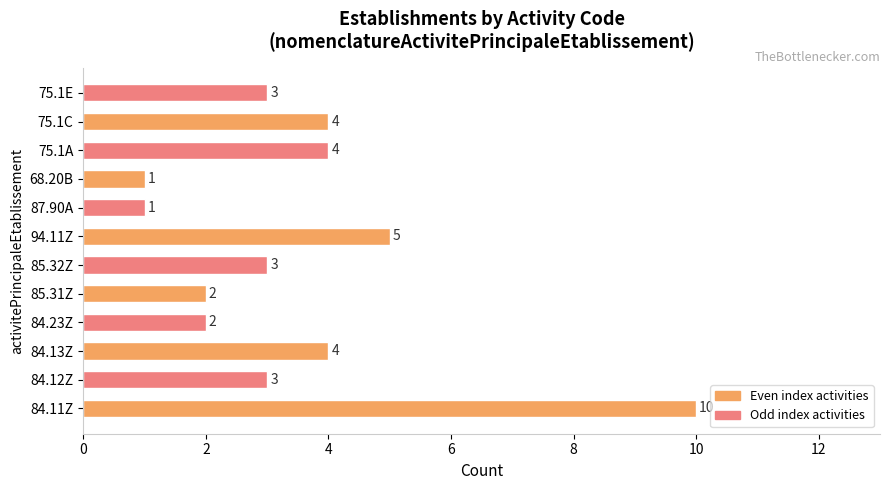

What is the average value?

4